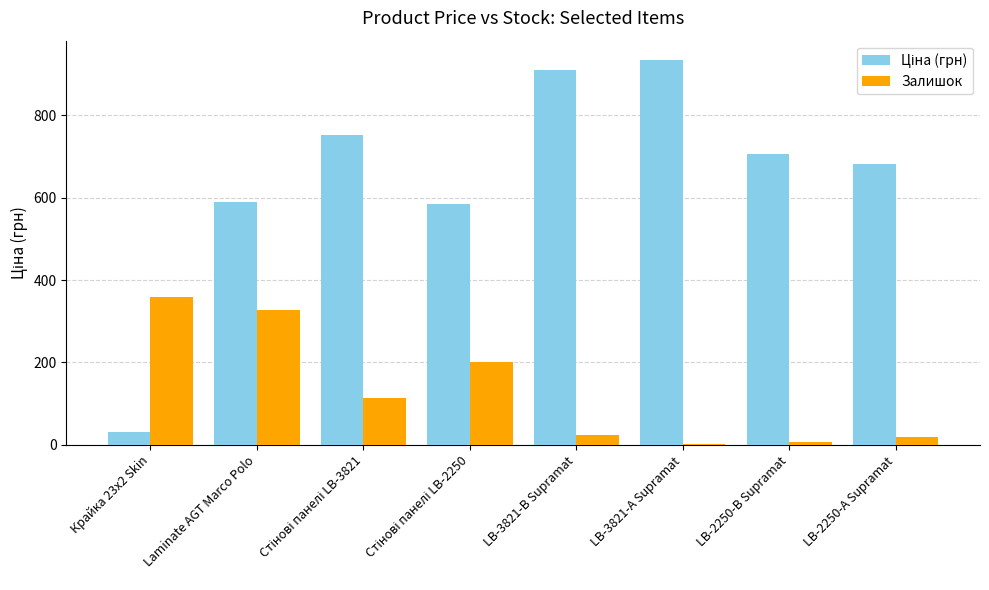

Which label corresponds to the largest value in the chart?

LB-3821-А Supramat